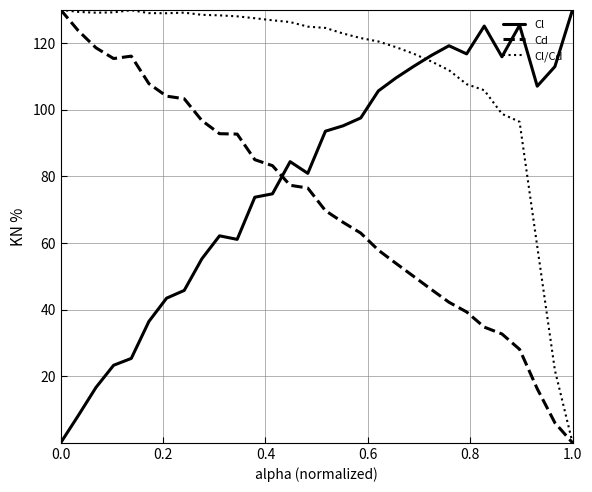

What is the sum of all Cd values?

2128.9